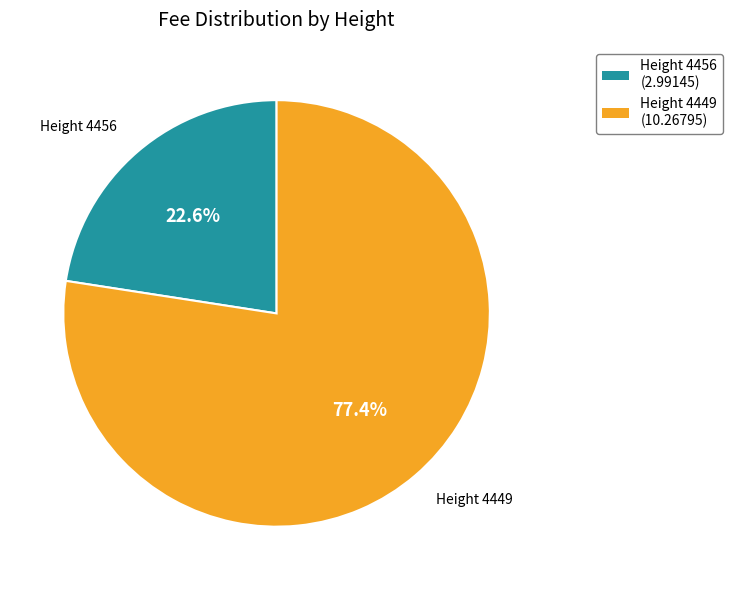

Is there any slice that represents more than half of the pie?

Yes